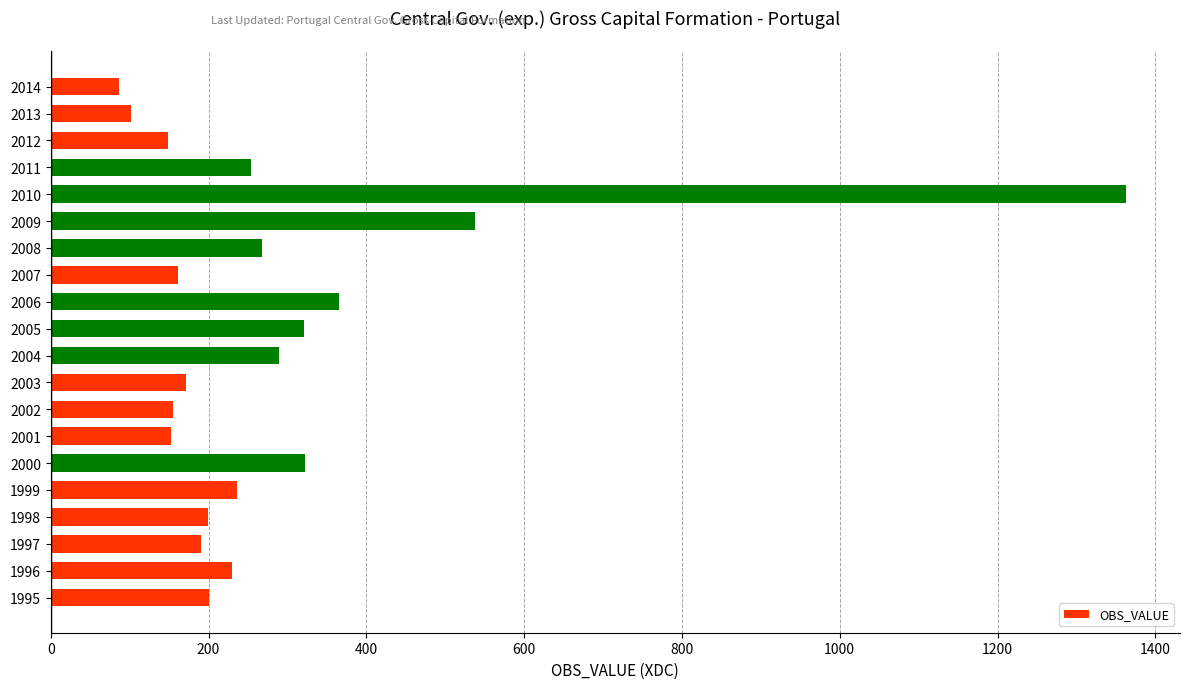

What is the maximum value shown in the chart?

1363.1